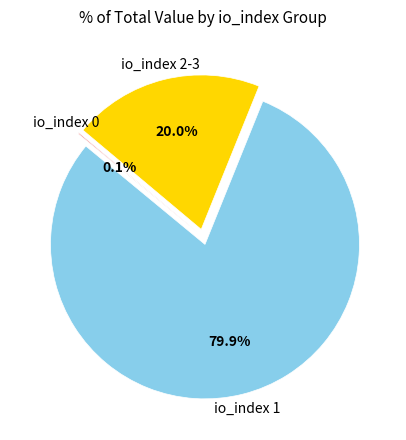

Does any single category account for the majority?

Yes